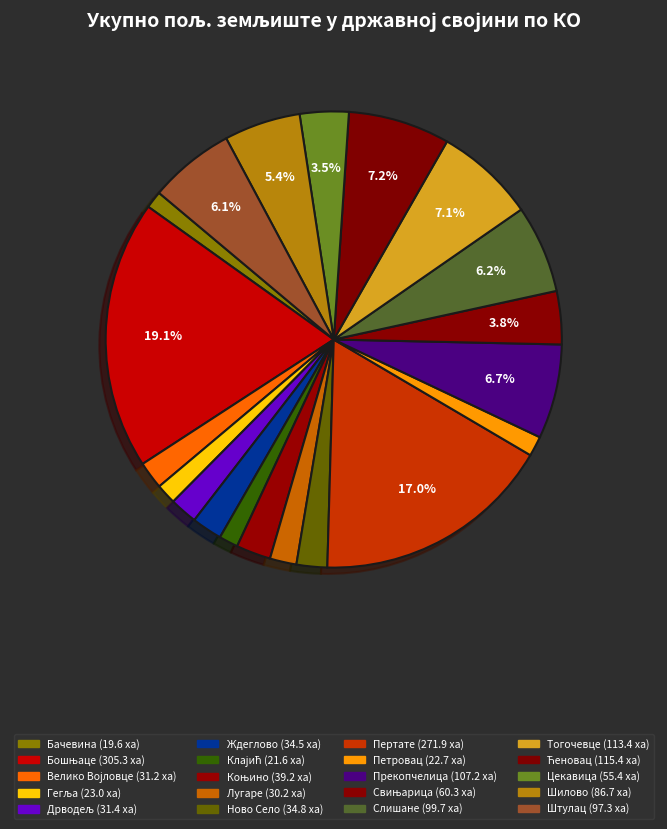

Which has a higher value, Слишане or Бачевина?

Слишане